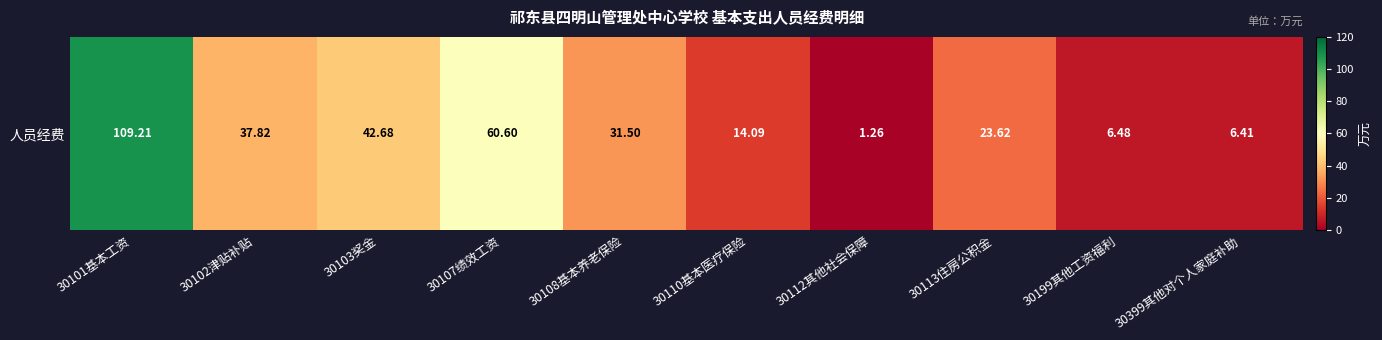

Reading left to right, list all the values displayed in this chart.

109.2	37.8	42.7	60.6	31.5	14.1	1.3	23.6	6.5	6.4